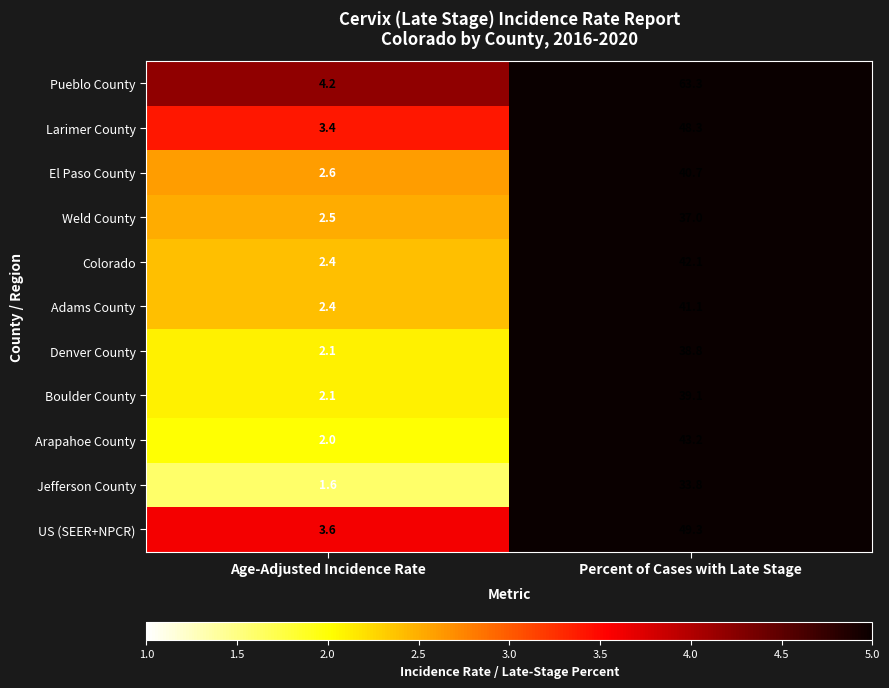

At how many categories does at least one series exceed 50?

1